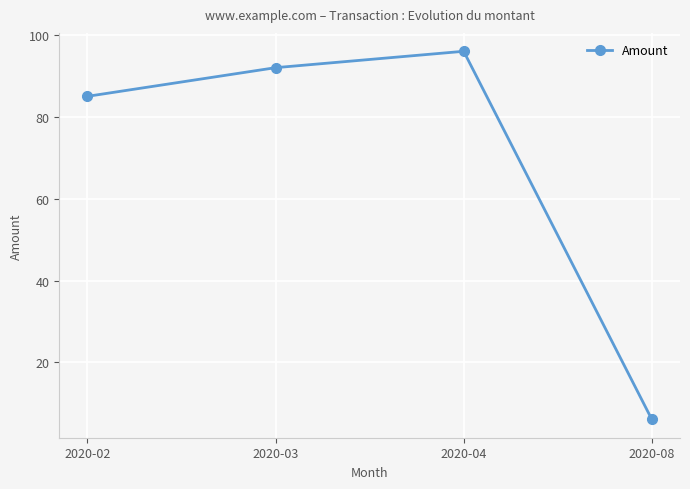

Which has a higher value, 2020-02 or 2020-04?

2020-04